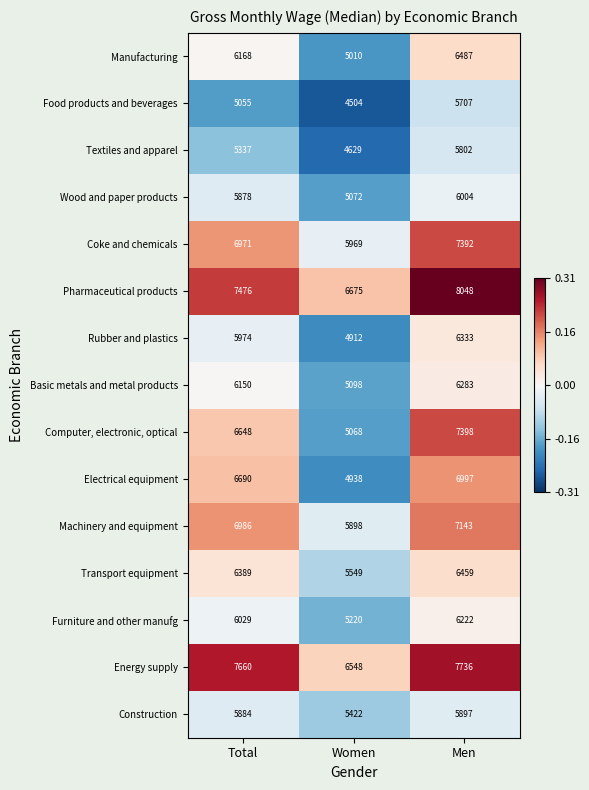

How many Furniture and other manufg values are between 5220 and 6222?

3